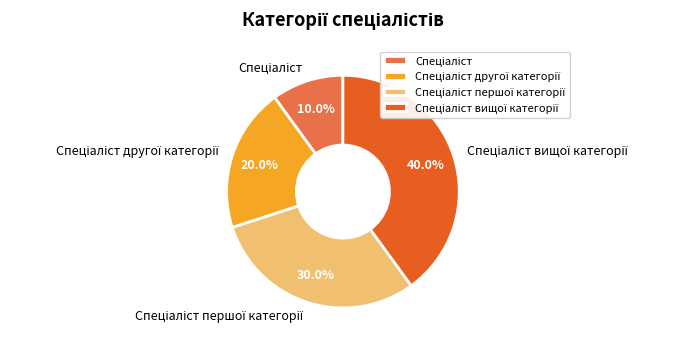

Does any single category account for the majority?

No